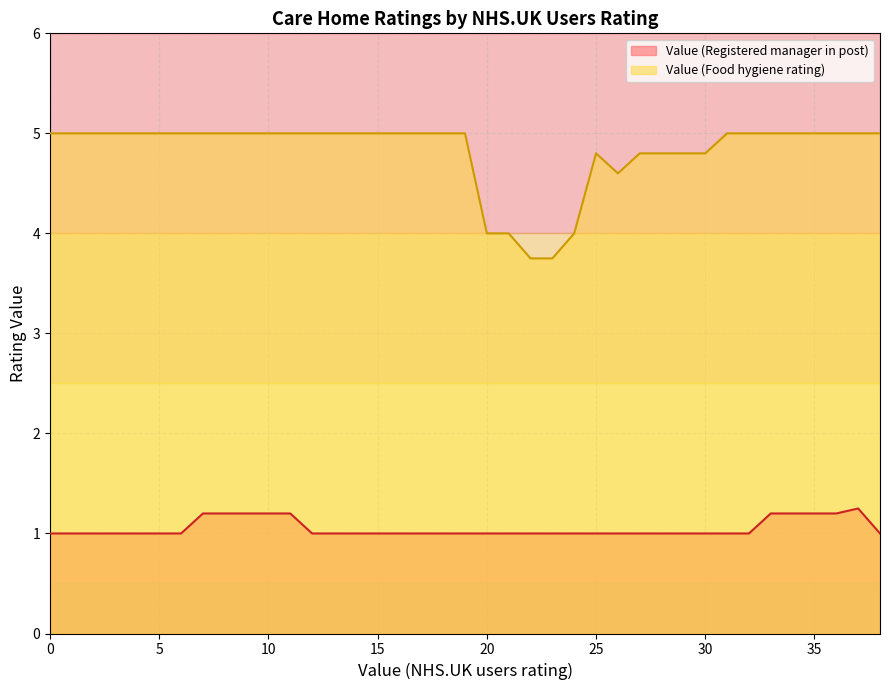

What is the minimum value shown in the chart?

1.0